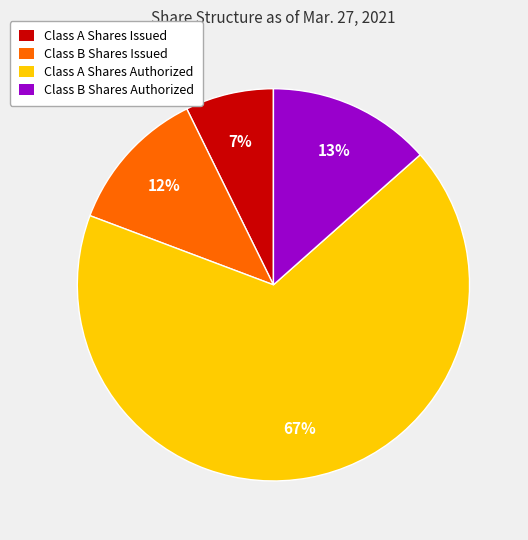

True or false: Class B Shares Authorized accounts for 13% of the total.

True